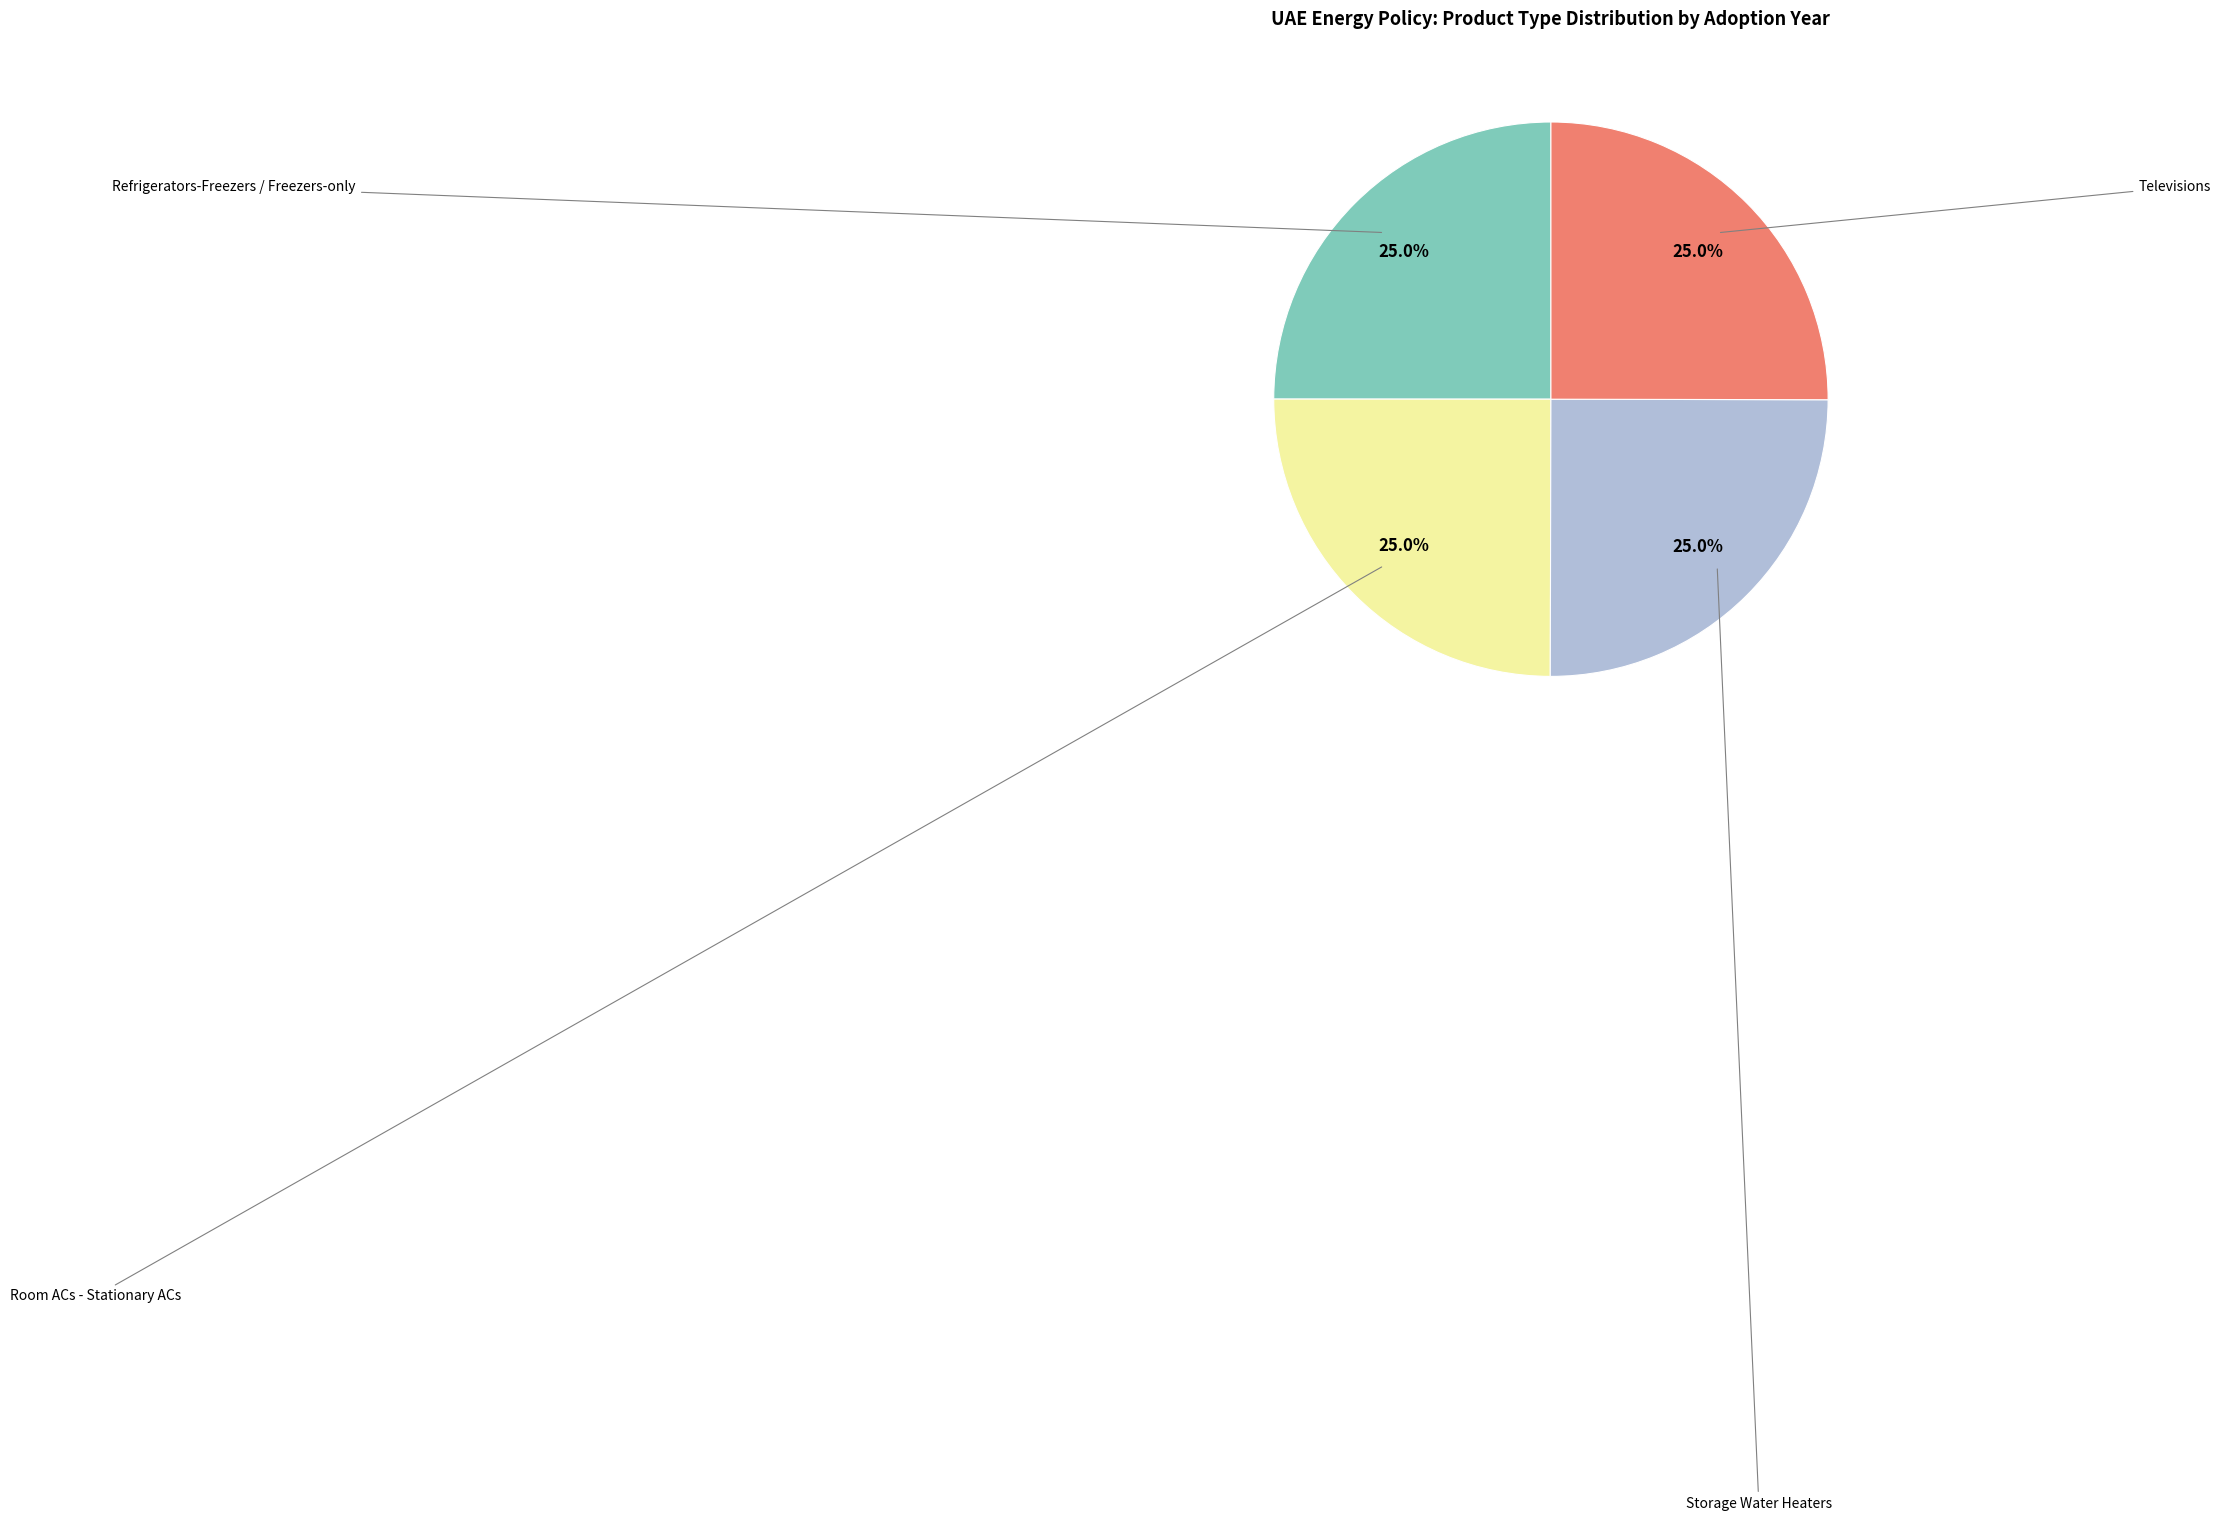

How many slices are in this pie chart?

4